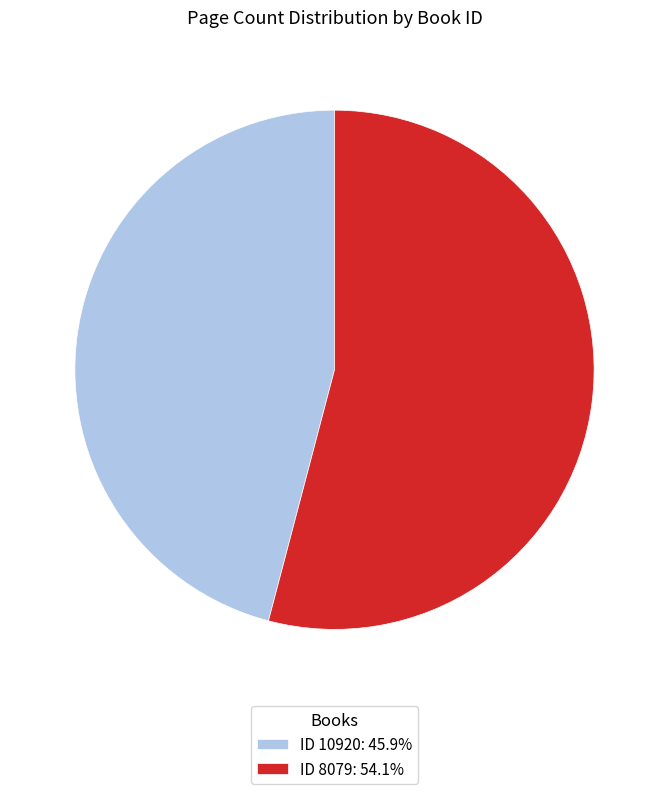

Is ID 8079: 54.1% the majority of the pie?

Yes